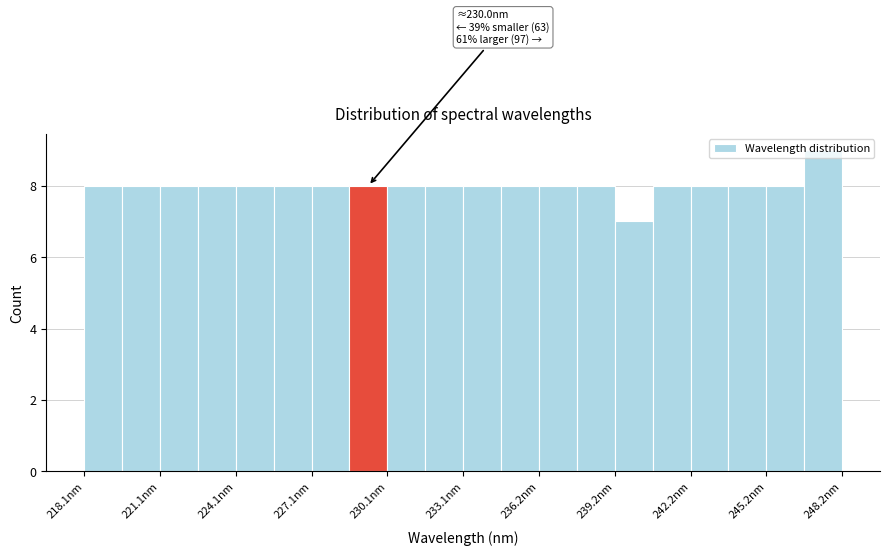

Read against the x-axis, roughly where is the centre of the tallest bar?

247.5